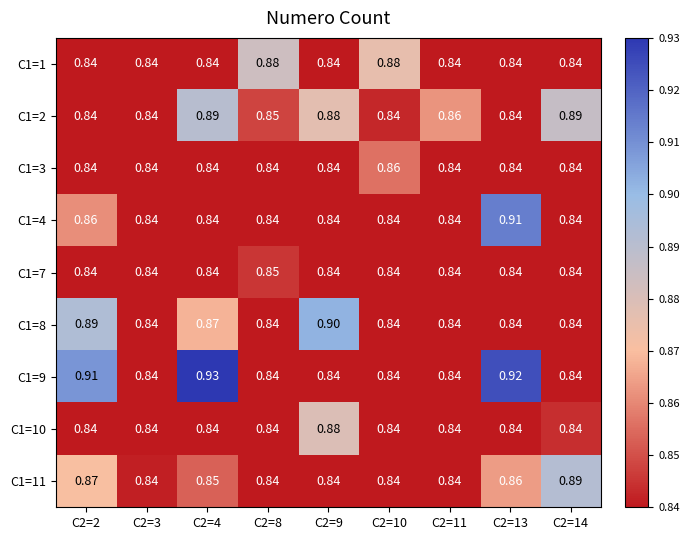

Is the value of C1=2 at C2=3 greater than the value of C1=11 at C2=4?

No